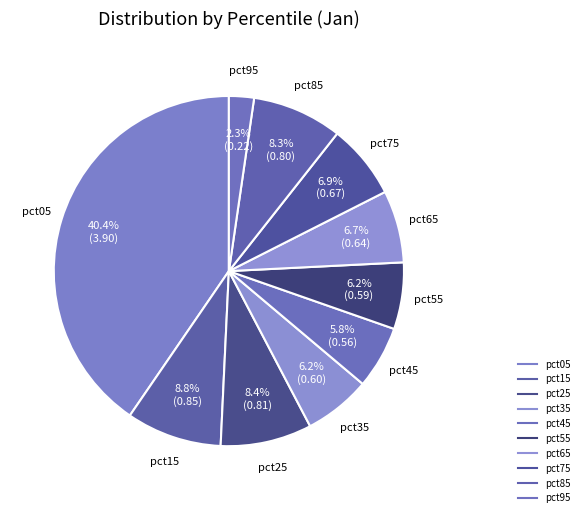

Which slice is the smallest?

pct95